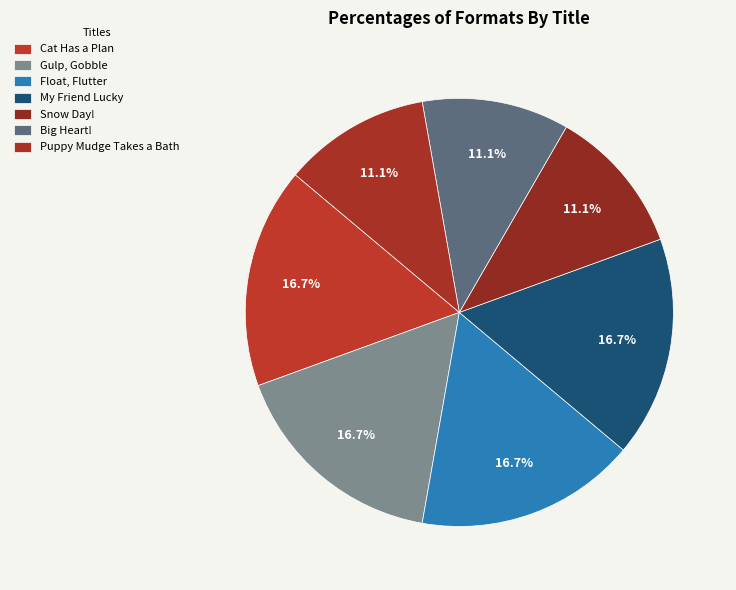

How many segments does this pie chart have?

7